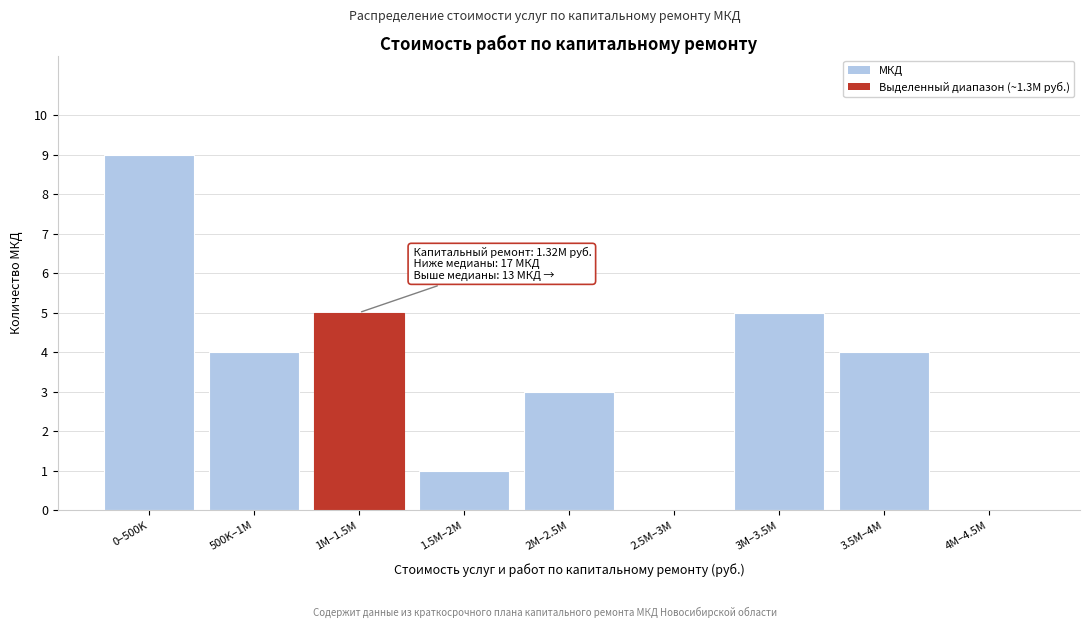

Reading left to right, extract all data points from this chart.

0–500K=9	500K–1M=4	1M–1.5M=5	1.5M–2M=1	2M–2.5M=3	2.5M–3M=0	3M–3.5M=5	3.5M–4M=4	4M–4.5M=0